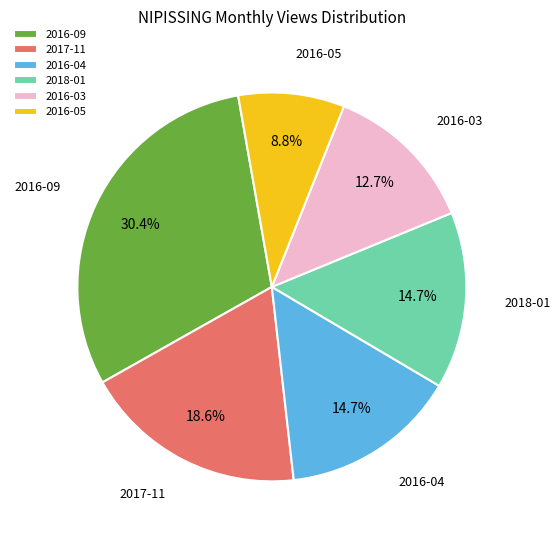

Which category has the smallest portion of the pie?

2016-05